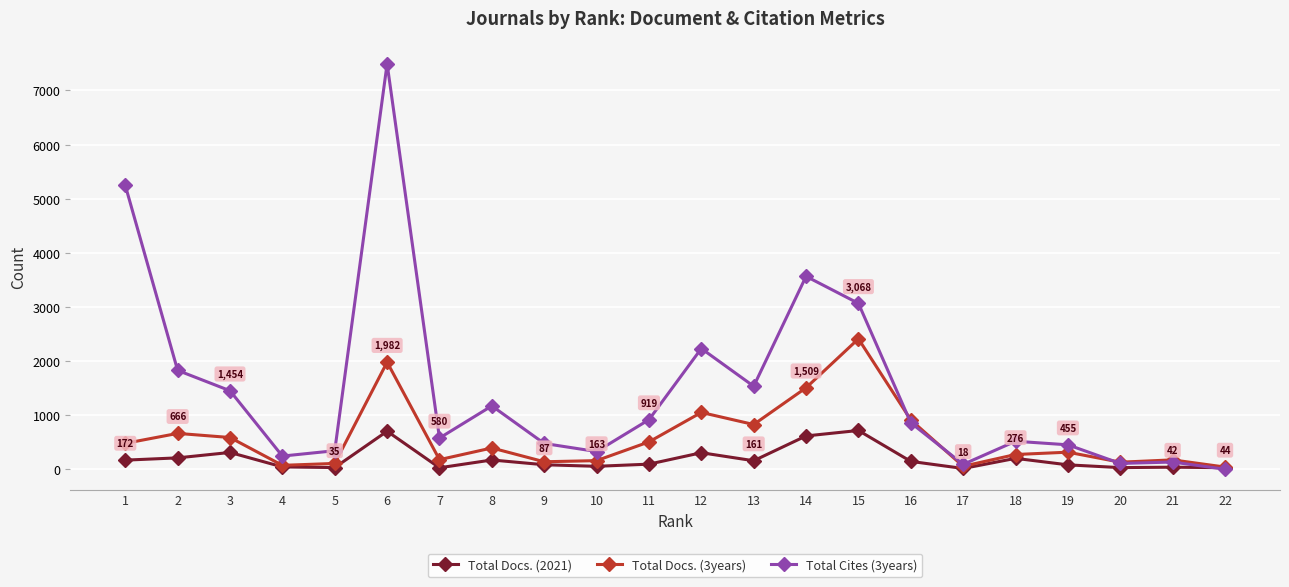

What is the maximum value for Total Cites (3years)?

7493